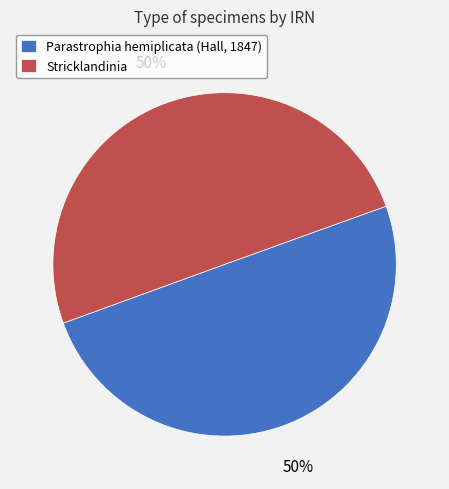

Is it true that Stricklandinia is 45% of the pie?

False